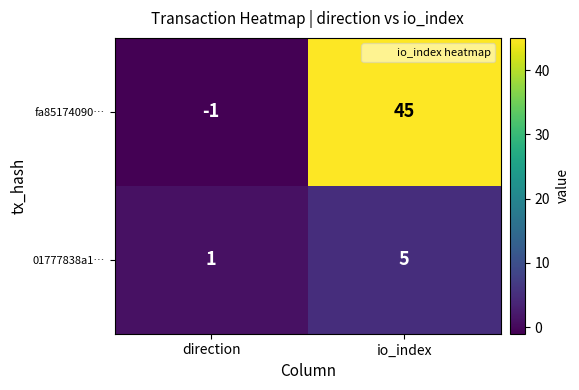

Which series has the widest spread of values?

fa85174090…